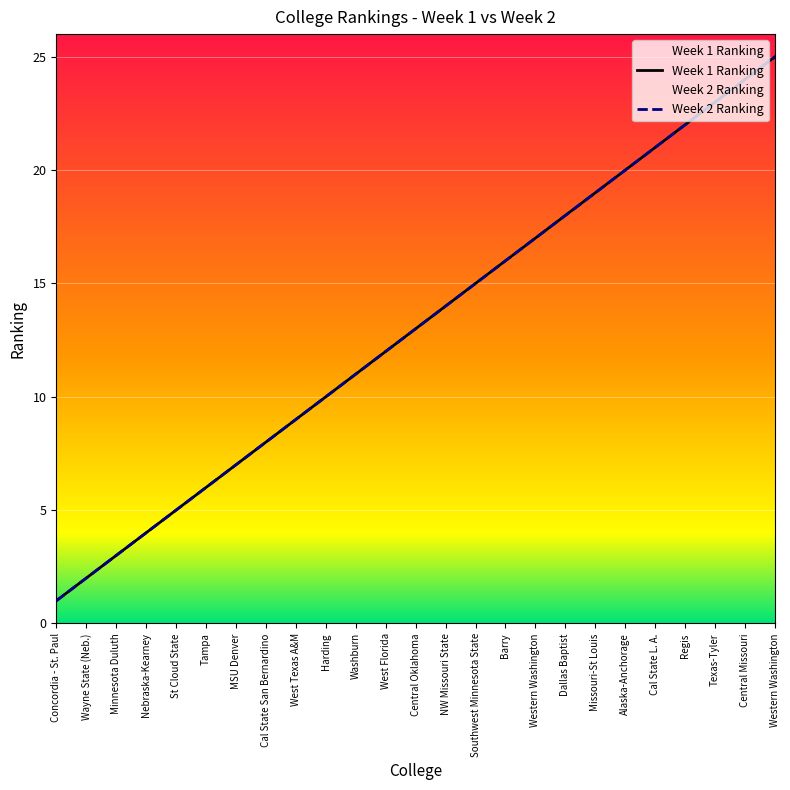

True or false: Week1_Ranking and Week2_Ranking cross at least once.

False